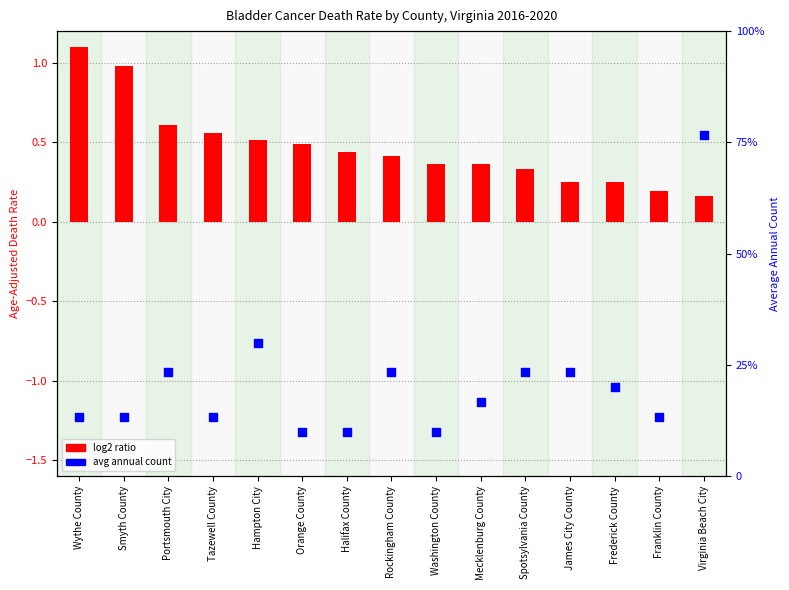

Which series has the widest spread of Y values?

Average Annual Count